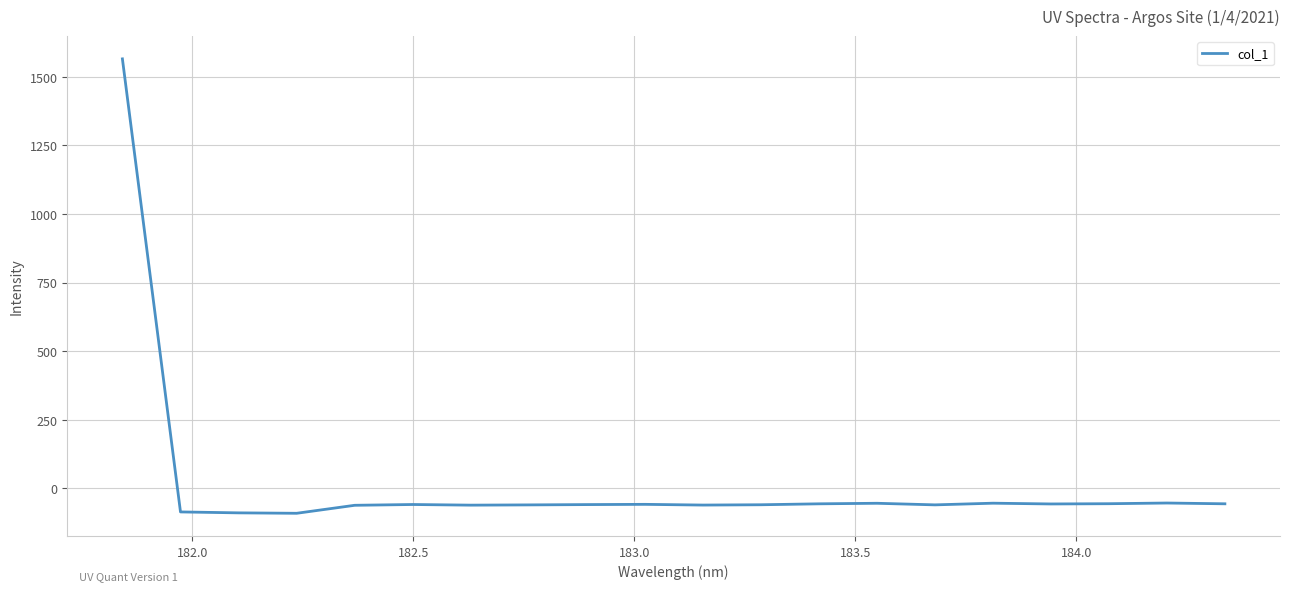

What is the difference between the maximum and minimum values?

1656.6